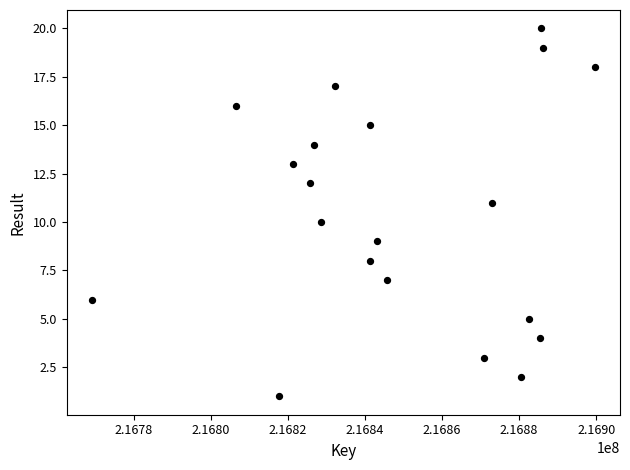

What is the range of Y values (max minus min)?

19